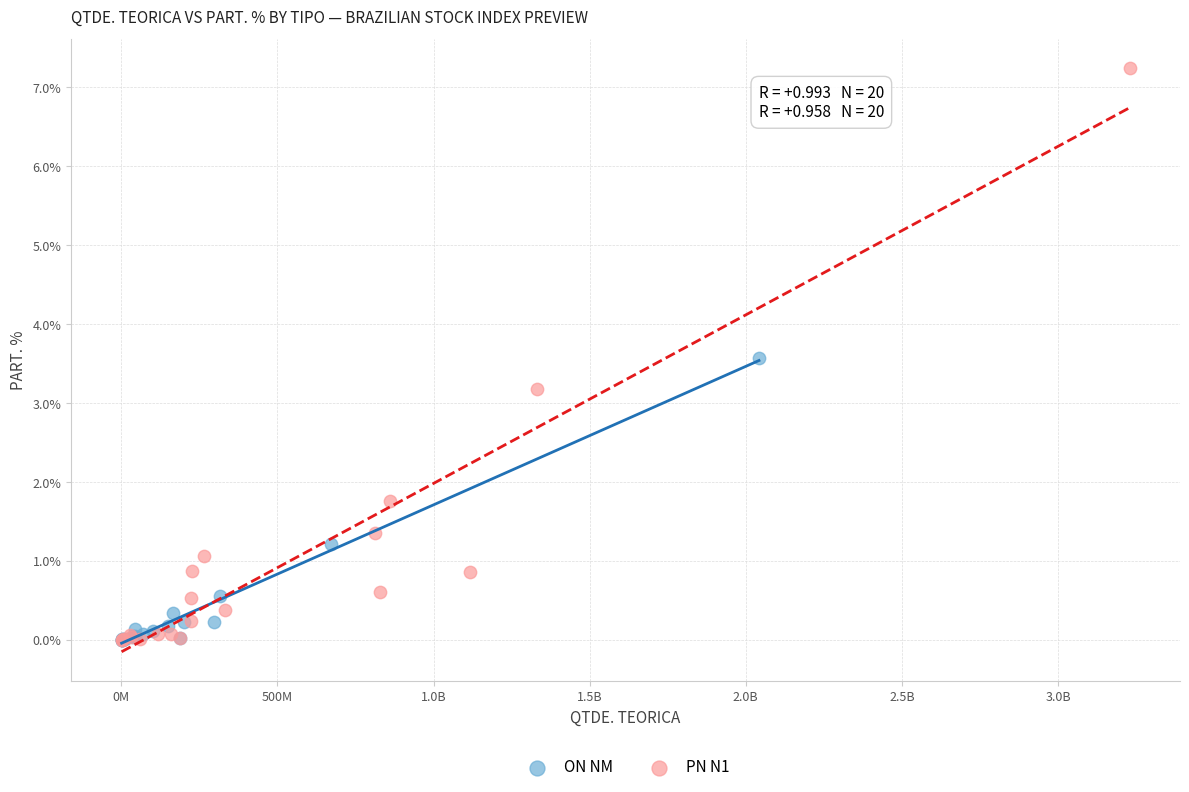

Which series contains the highest Y value?

PN N1